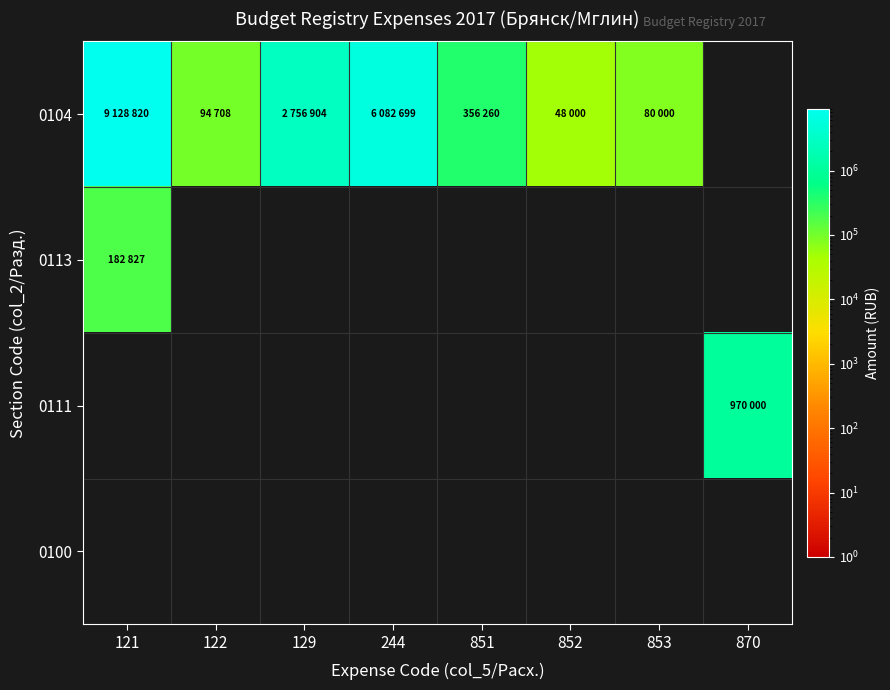

At how many categories does at least one series exceed 1289714?

3